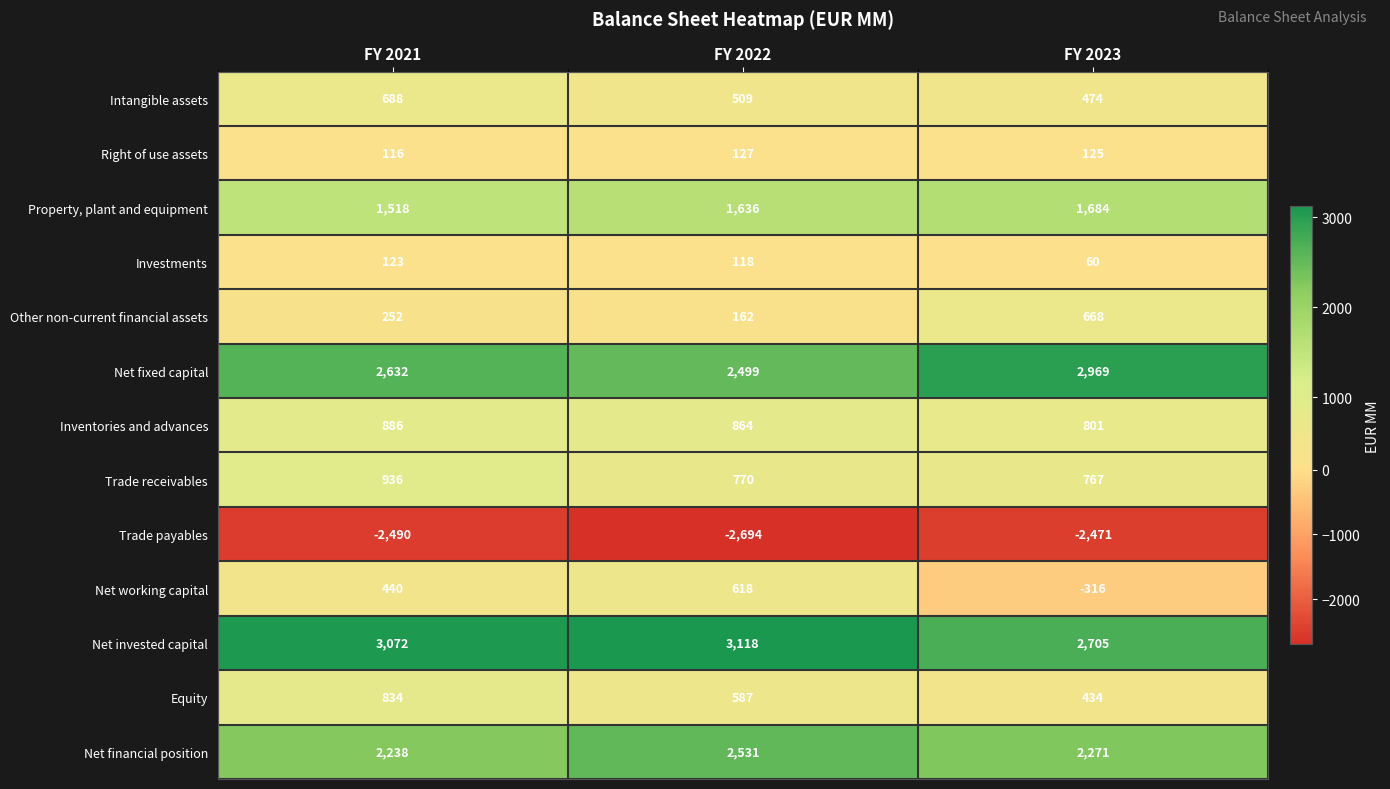

Which series has the largest range (max minus min)?

Net working capital